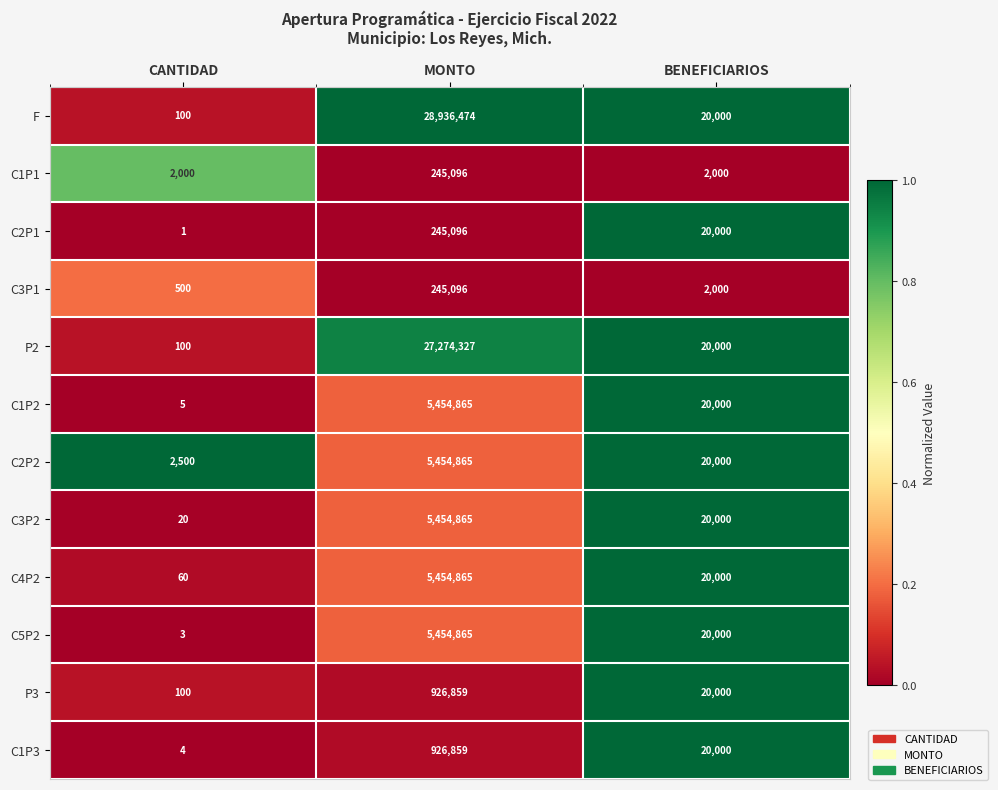

Between CANTIDAD and BENEFICIARIOS, which series saw the biggest shift?

C2P1